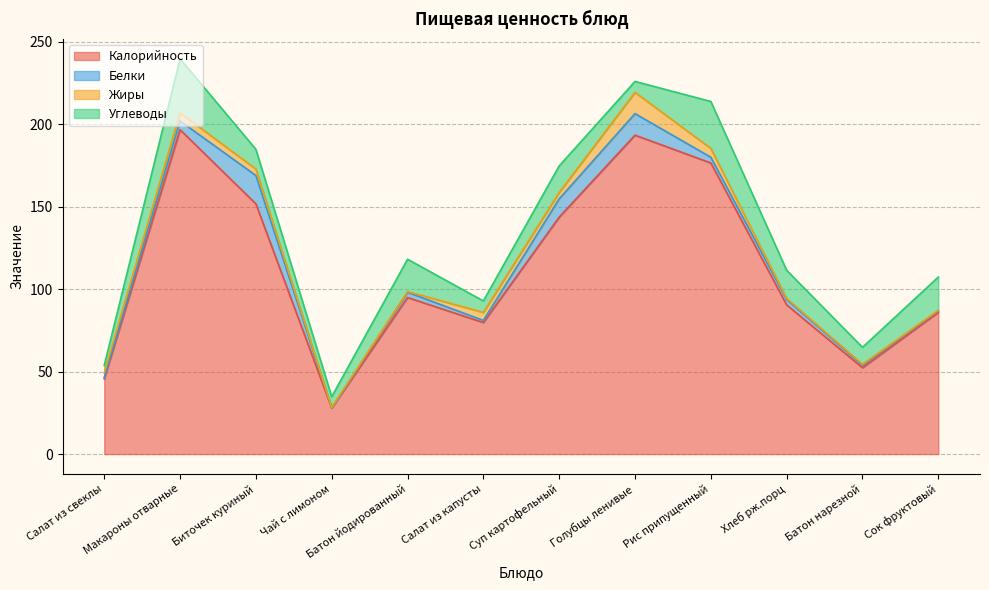

How many lines are shown in the chart?

4